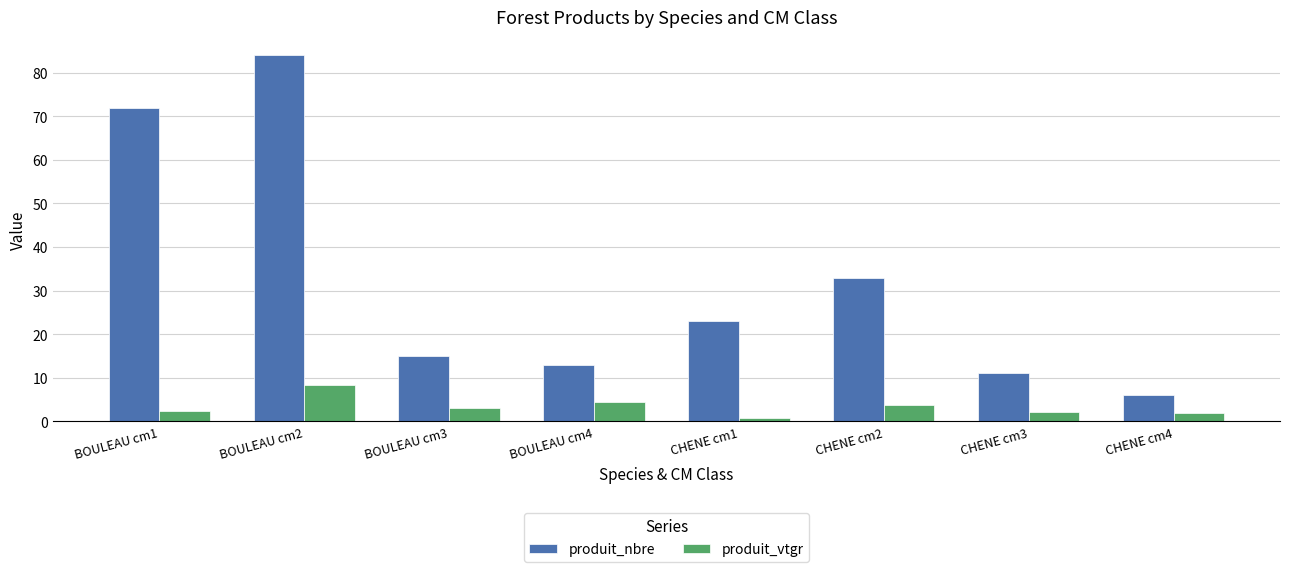

List the series in order of their peak value, lowest first.

produit_vtgr, produit_nbre